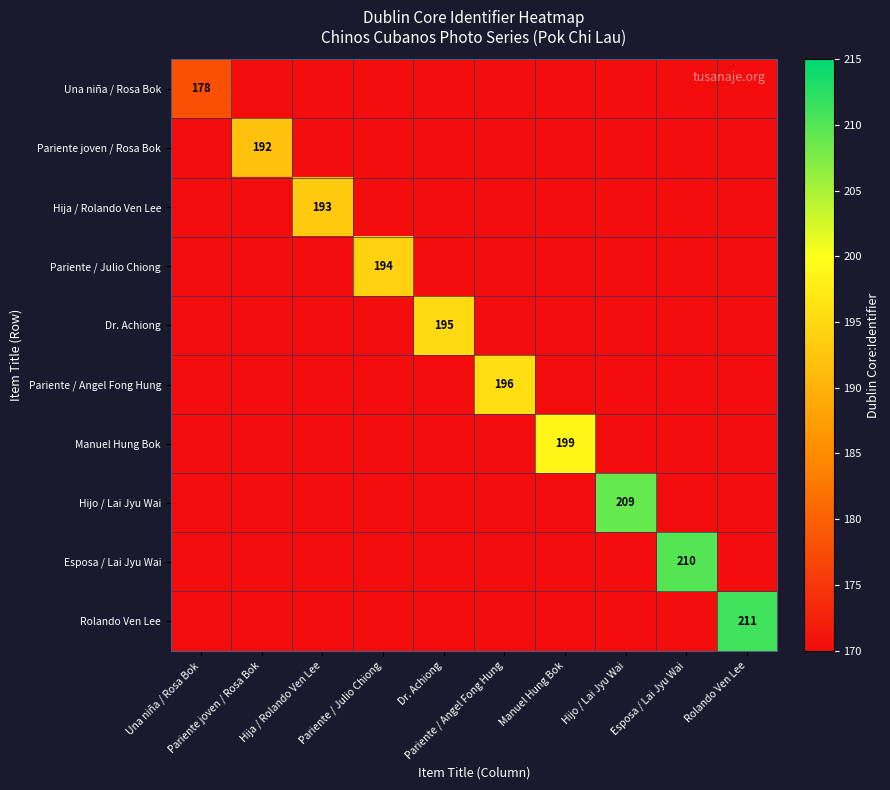

Is the value of Una niña / Rosa Bok at Rolando Ven Lee greater than the value of Esposa / Lai Jyu Wai at Dr. Achiong?

No